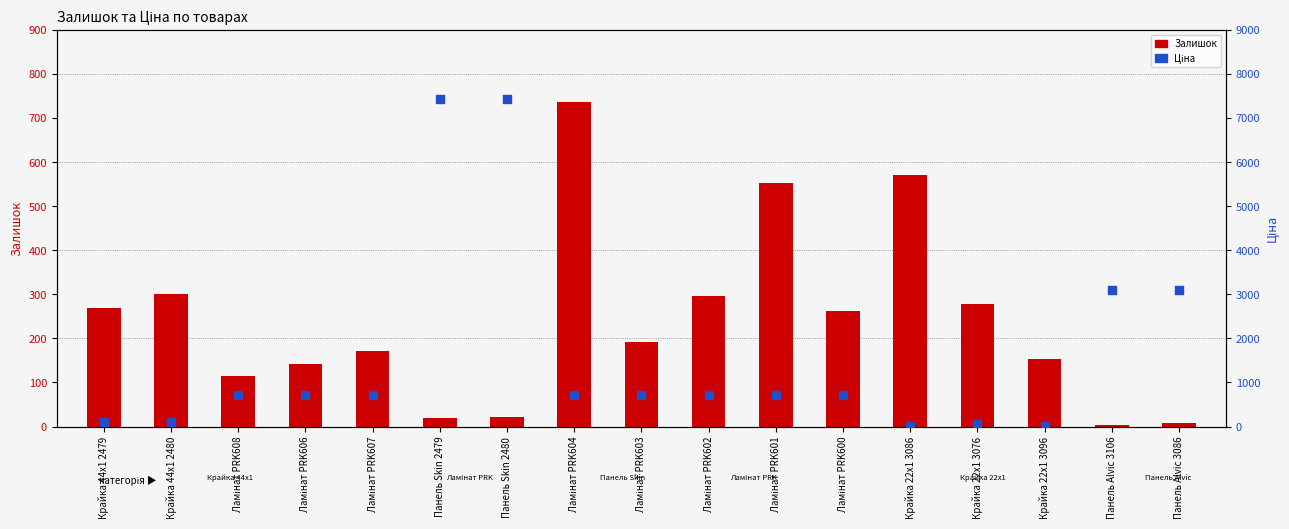

At how many categories does at least one series exceed 2725?

4